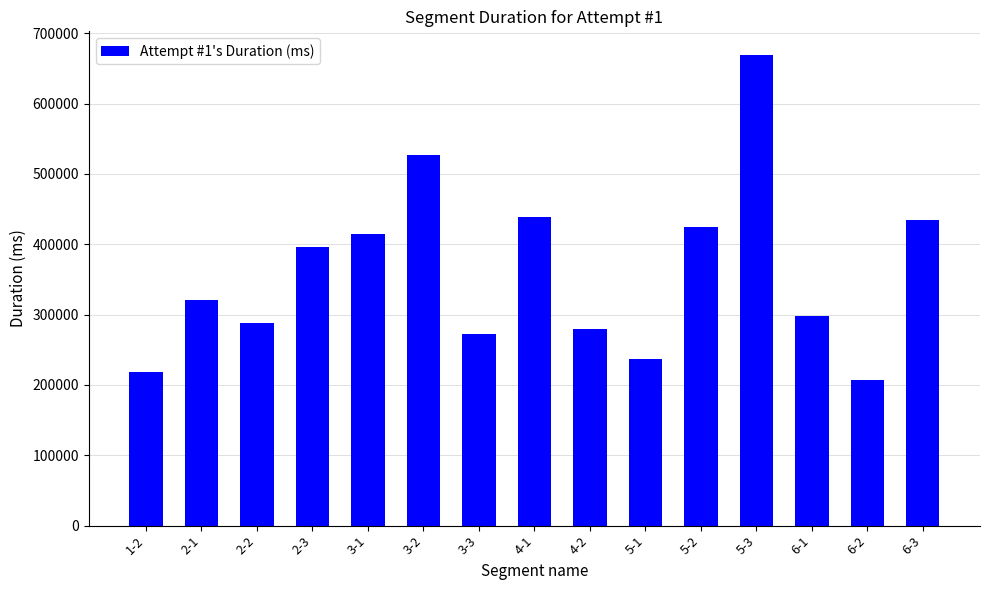

Is it true that the value at 5-1 is 64425?

False